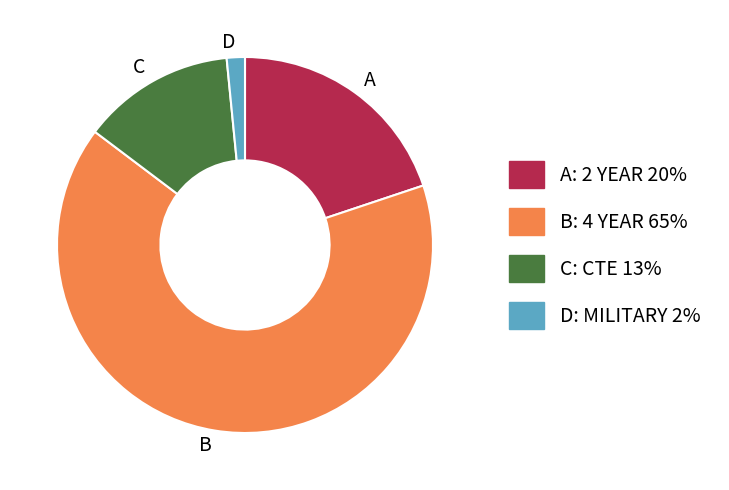

Is the sum of A and B greater than half?

Yes